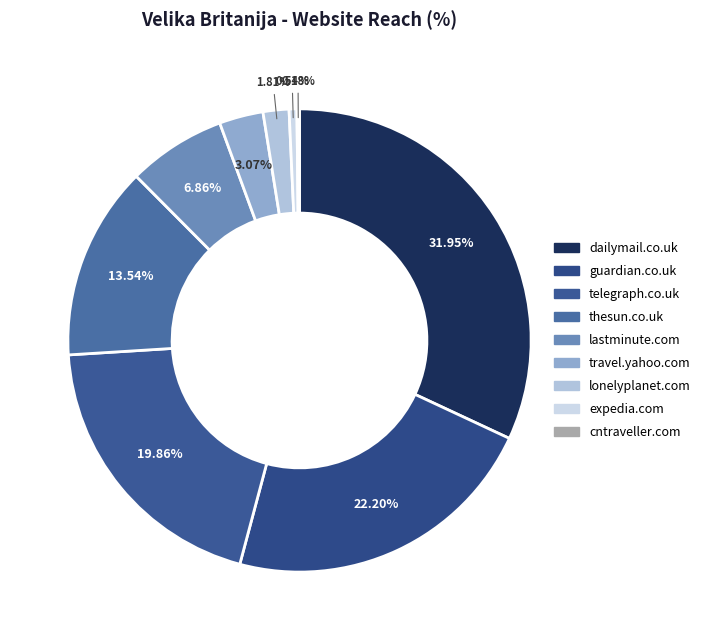

Do travel.yahoo.com and dailymail.co.uk together represent more than half of the pie?

No